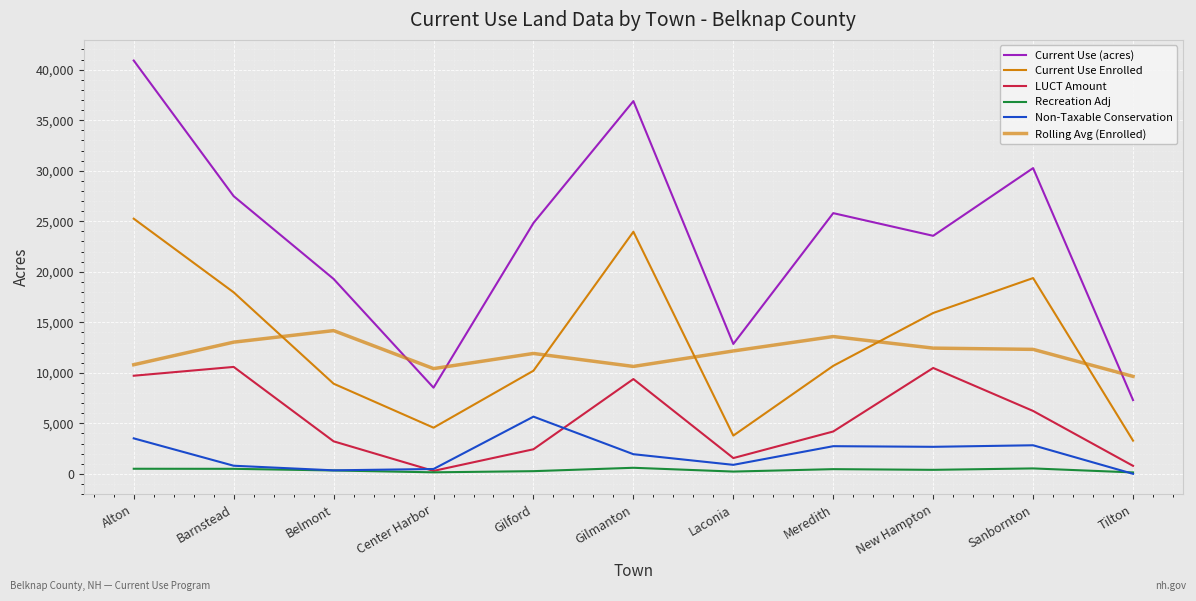

How many lines are shown in the chart?

6